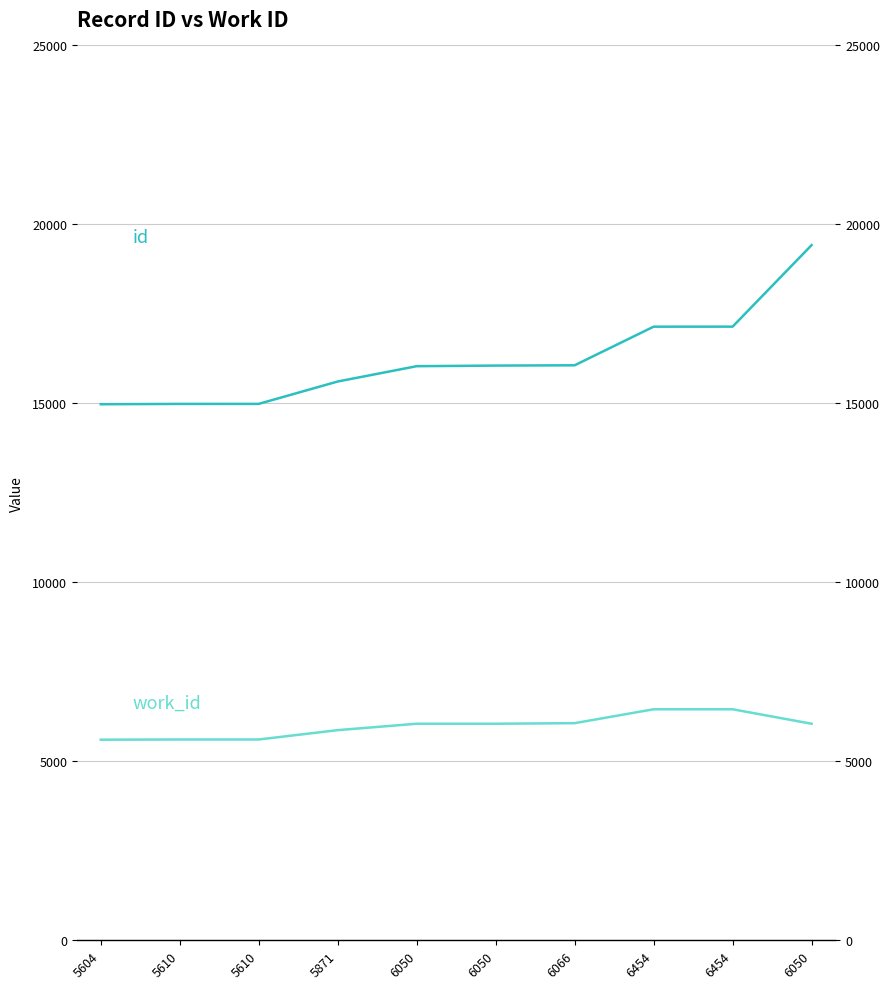

What is the spread (max minus min) of values at 6050?

9989